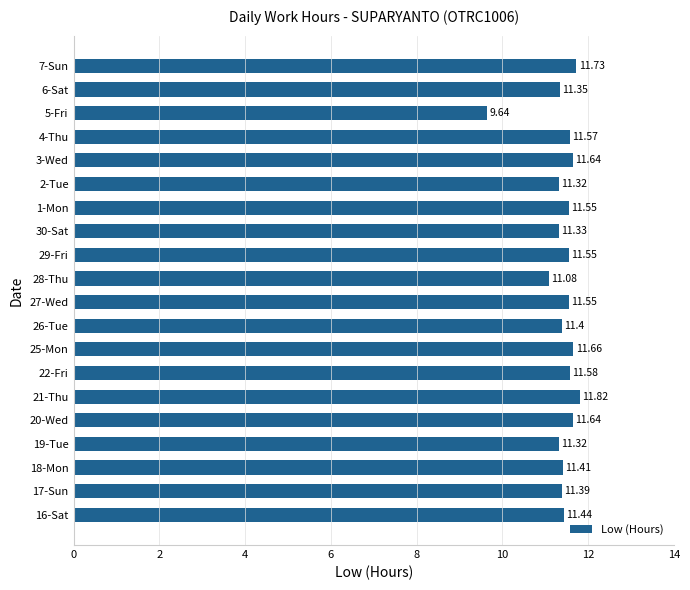

What is the difference between the second highest and minimum values?

2.1